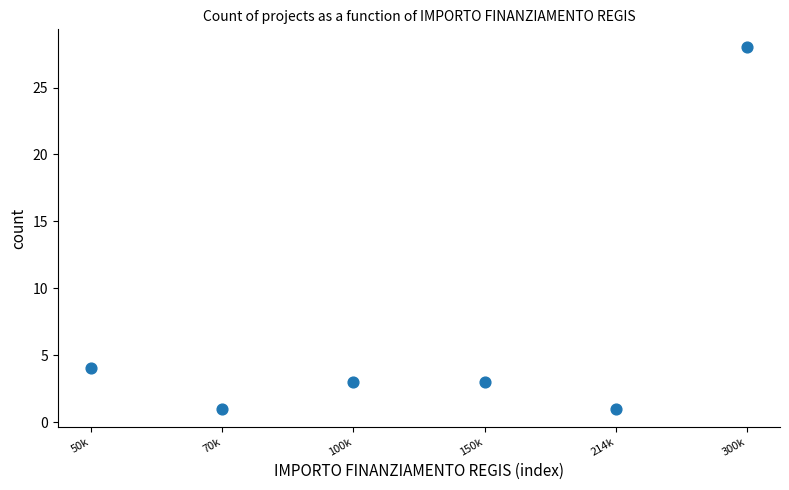

What Y value in the scatter plot is closest to 14?

4